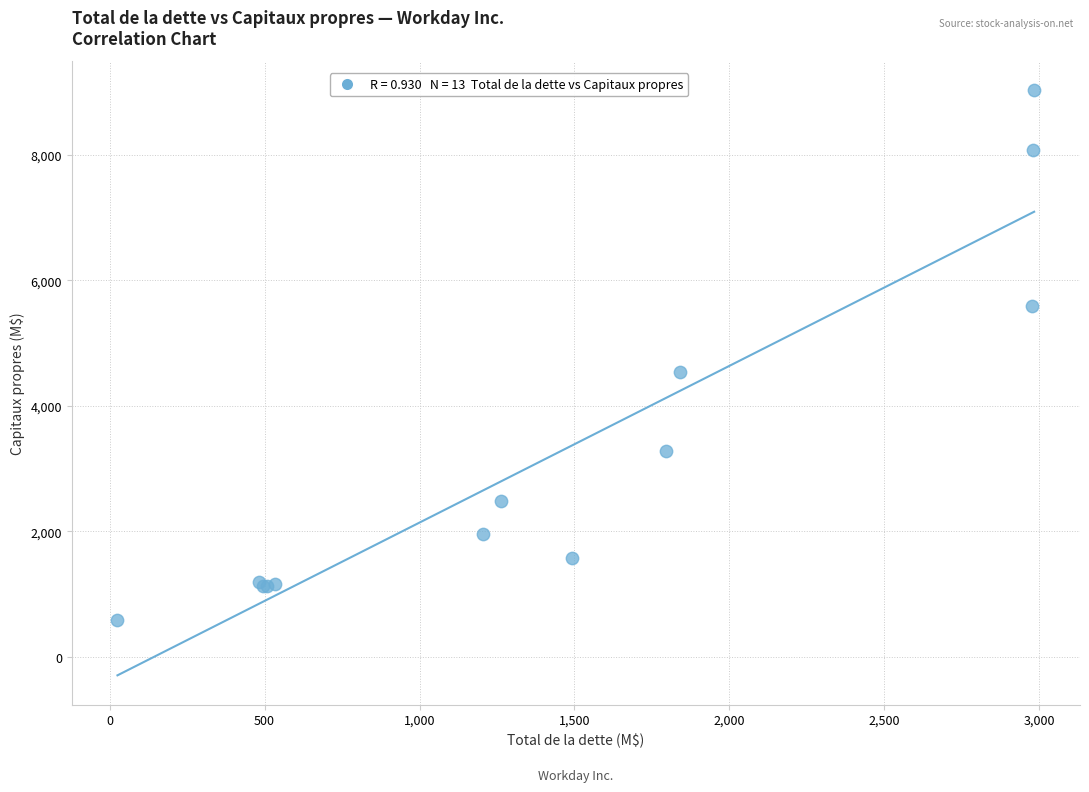

What Y value in the scatter plot is closest to 4813?

4535